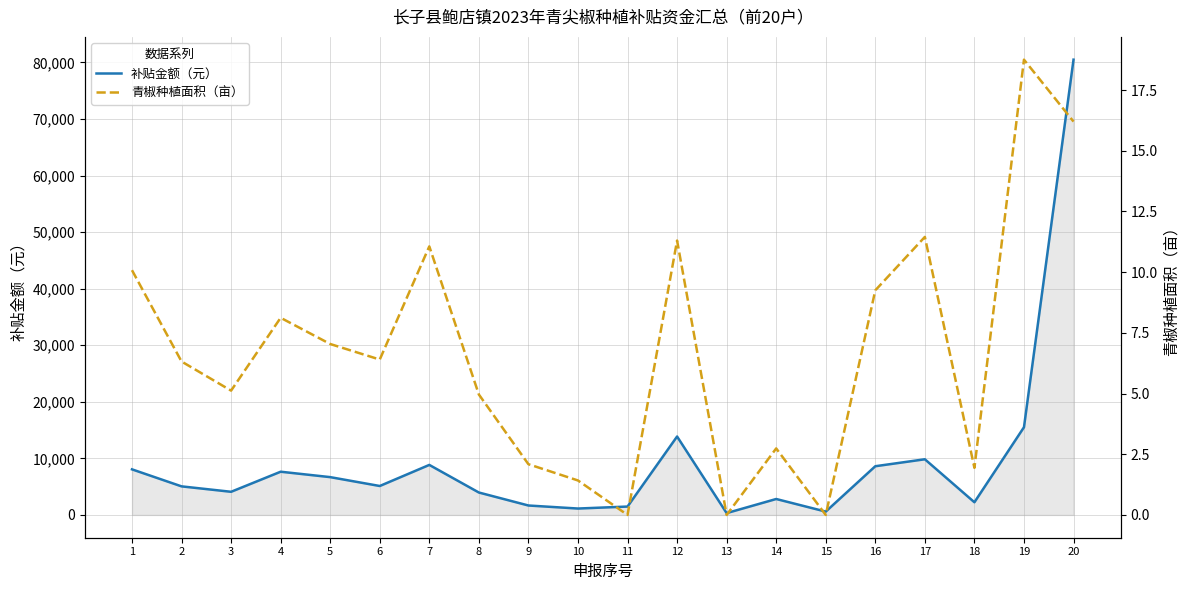

List the series in order of their peak value, lowest first.

青椒种植面积（亩）, 补贴金额（元）